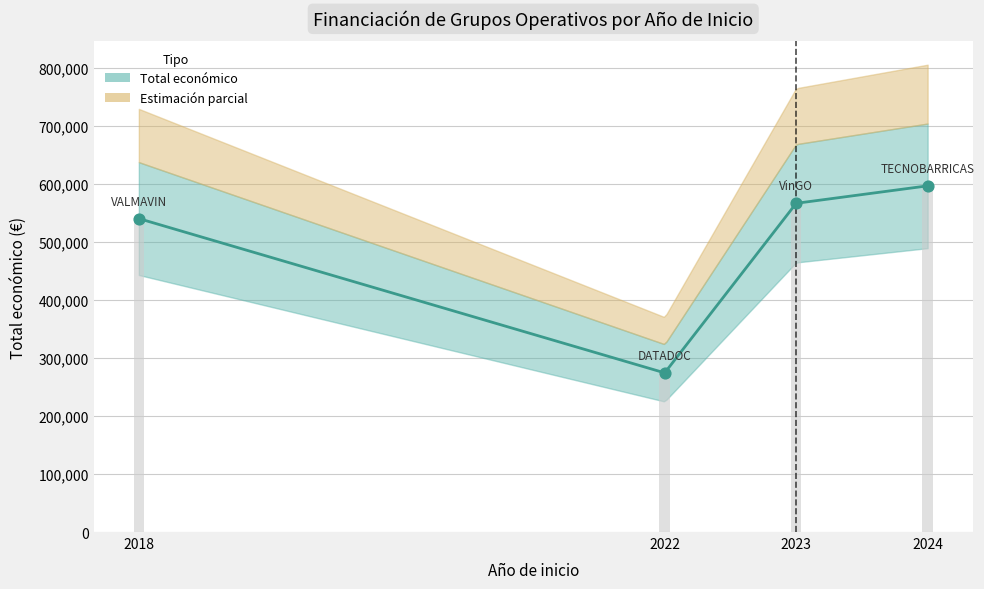

Between 2024 and 2018, which is larger?

2024